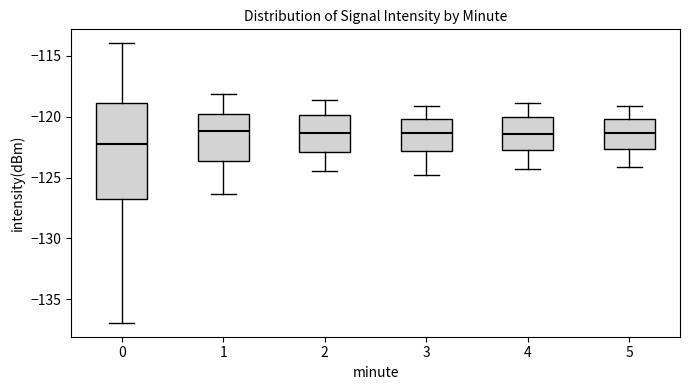

Which box is the tallest, from its lower edge to its upper edge?

0